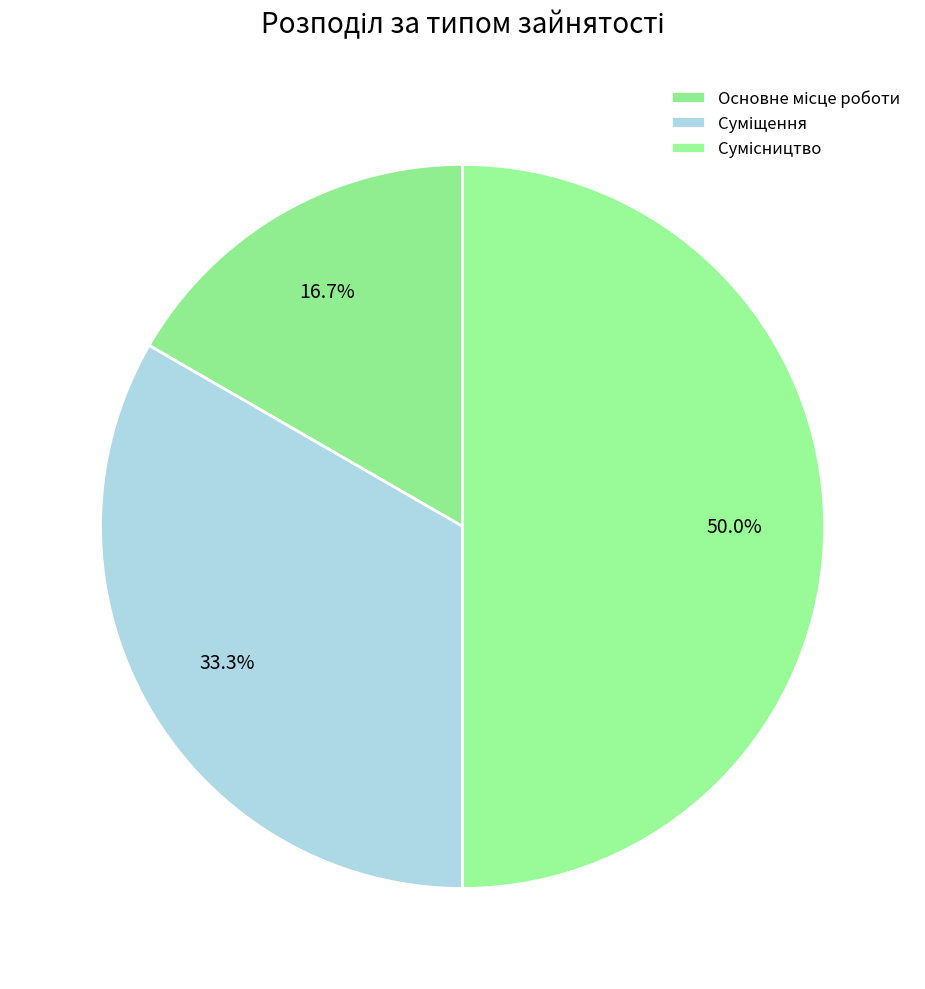

Is there a majority slice in this chart?

No